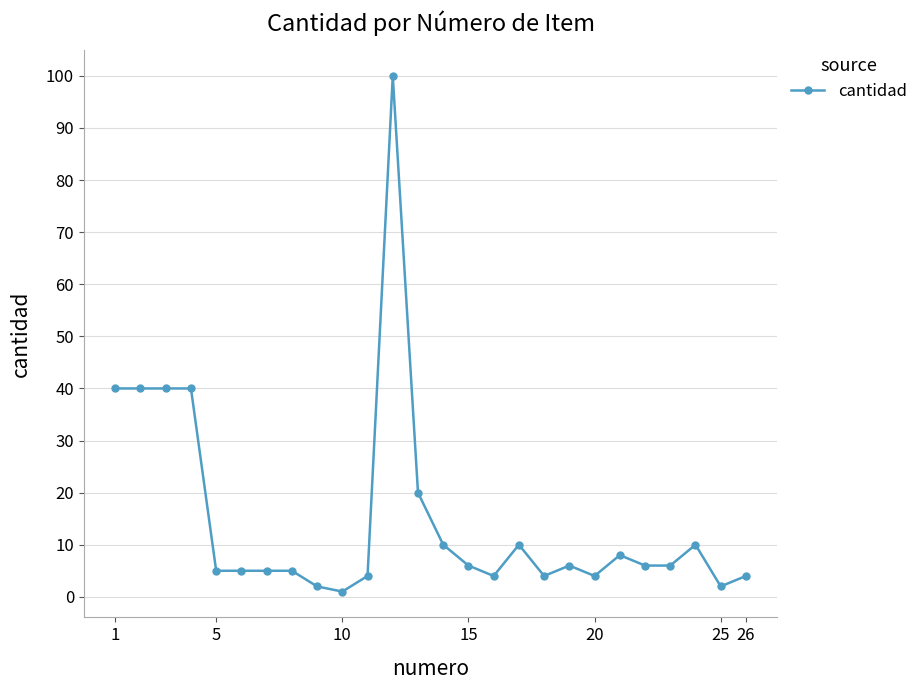

True or false: there are more than 2 points higher than both neighbors.

True